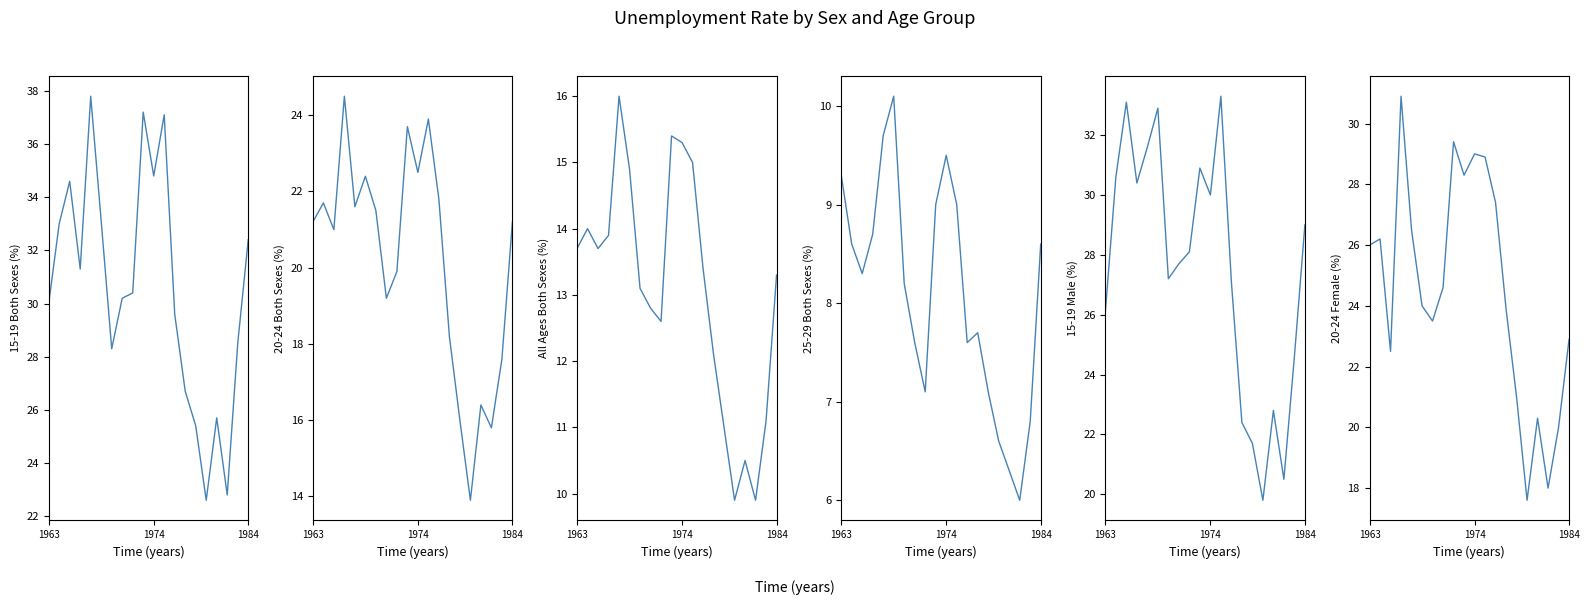

List the labels in order of 15-19 Both Sexes value, largest first.

4, 9, 11, 10, 1984, 5, 1974, 19, 3, 8, 7, 1963, 12, 18, 6, 13, 16, 14, 17, 15